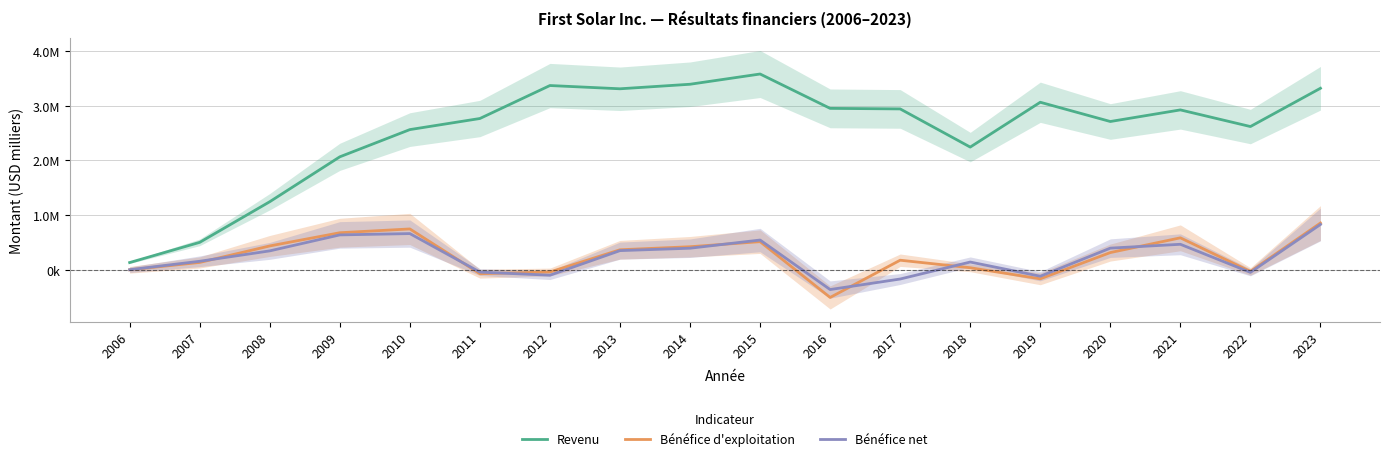

What is the total value across all series at 2010?

3976619